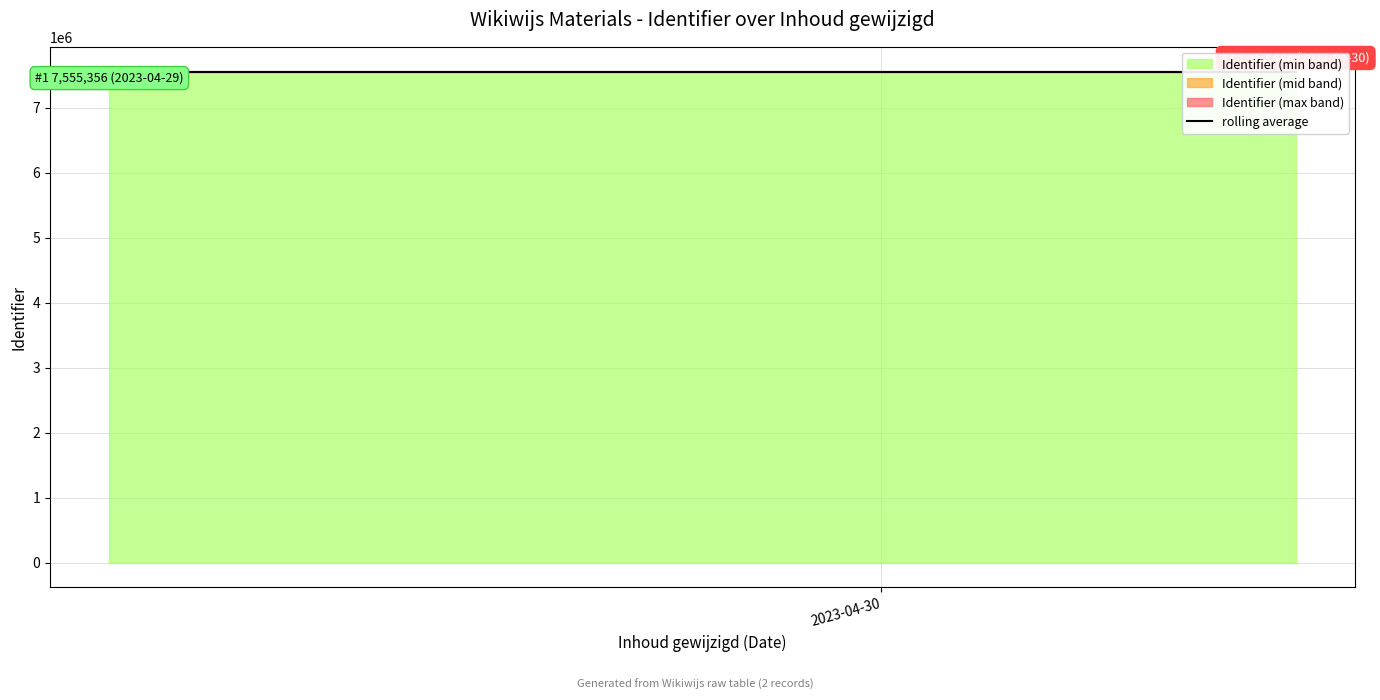

What is the maximum value shown in the chart?

7562444